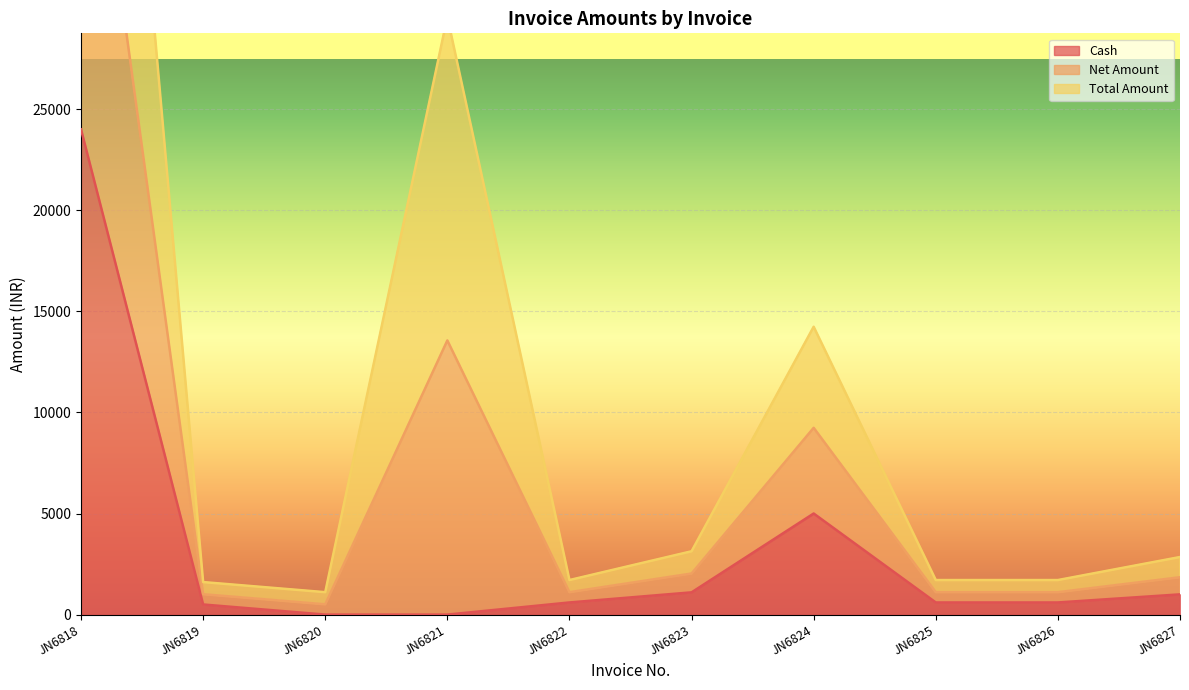

At how many categories does at least one series exceed 26310?

2